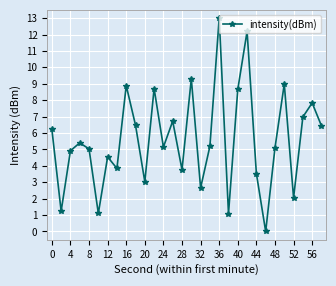

What is the value of the 25th point from the left?

5.1